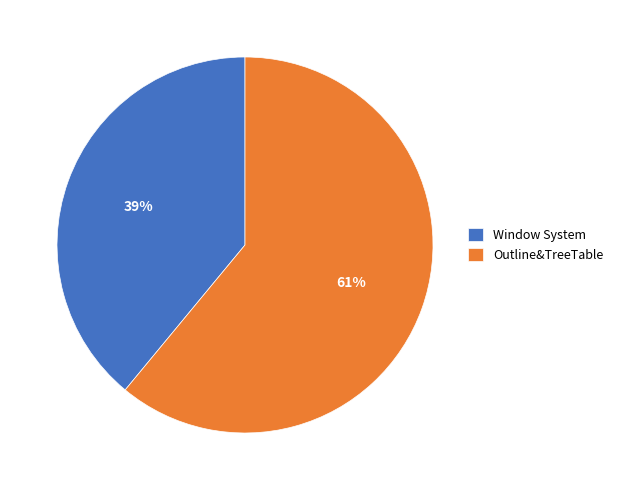

Which slice is the smallest?

Window System